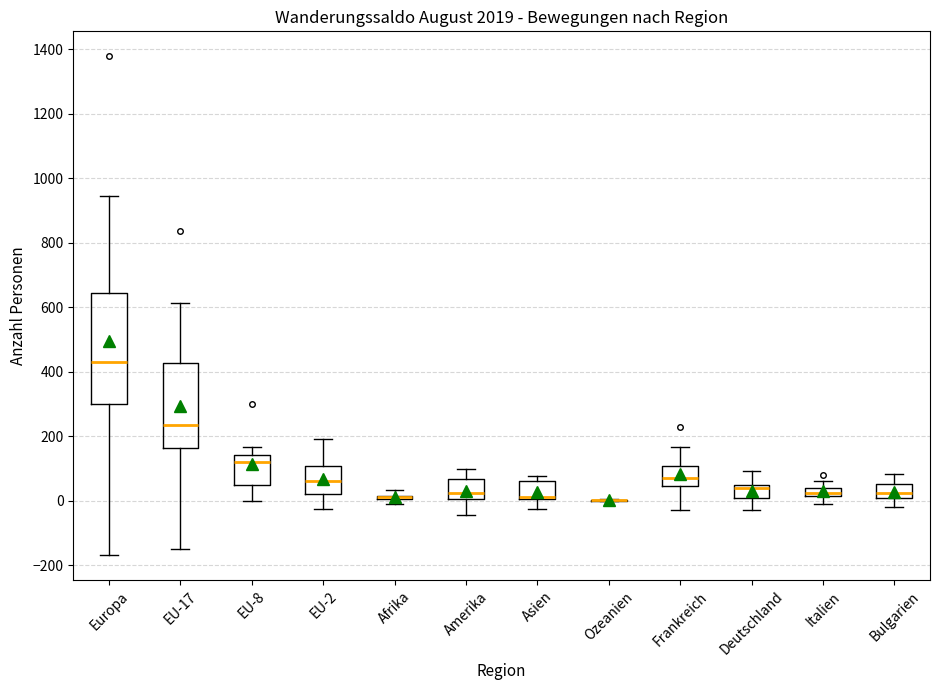

Comparing the boxes themselves (not the whiskers), which one is the tallest?

Europa